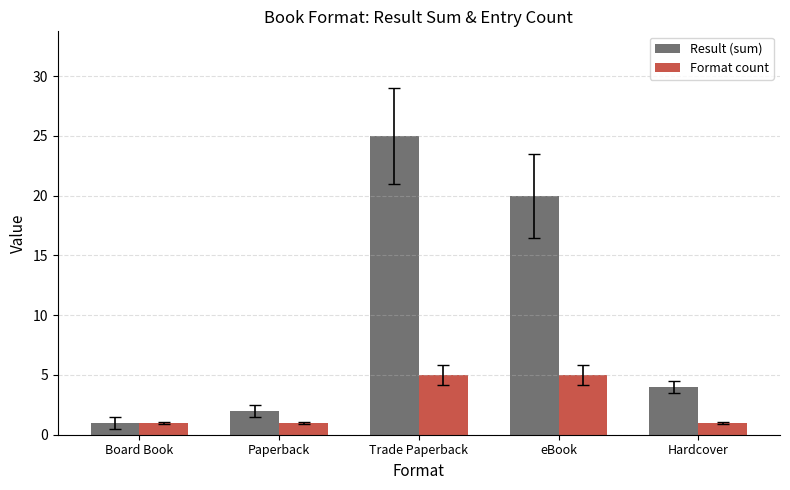

What is the total value across all series at Board Book?

2